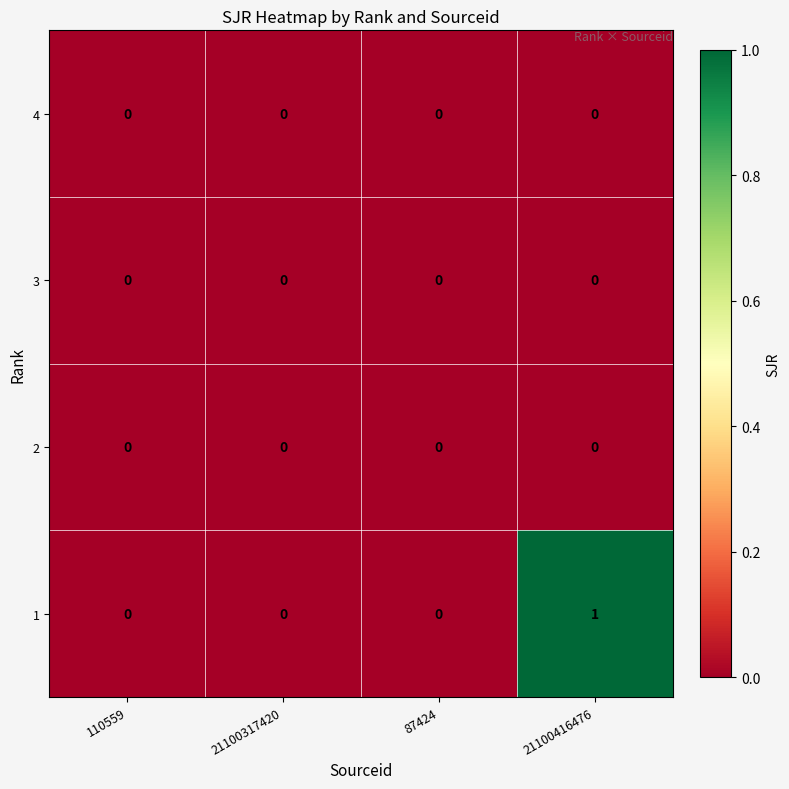

The value of 1 at 21100416476 is 0. True or false?

False